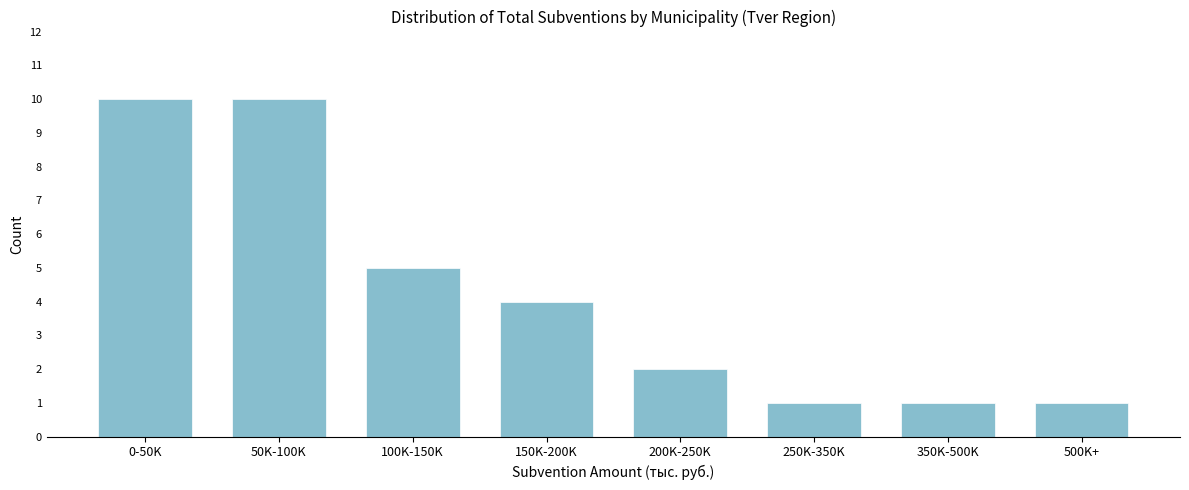

Reading left to right, what are all the values shown in this chart?

10	10	5	4	2	1	1	1